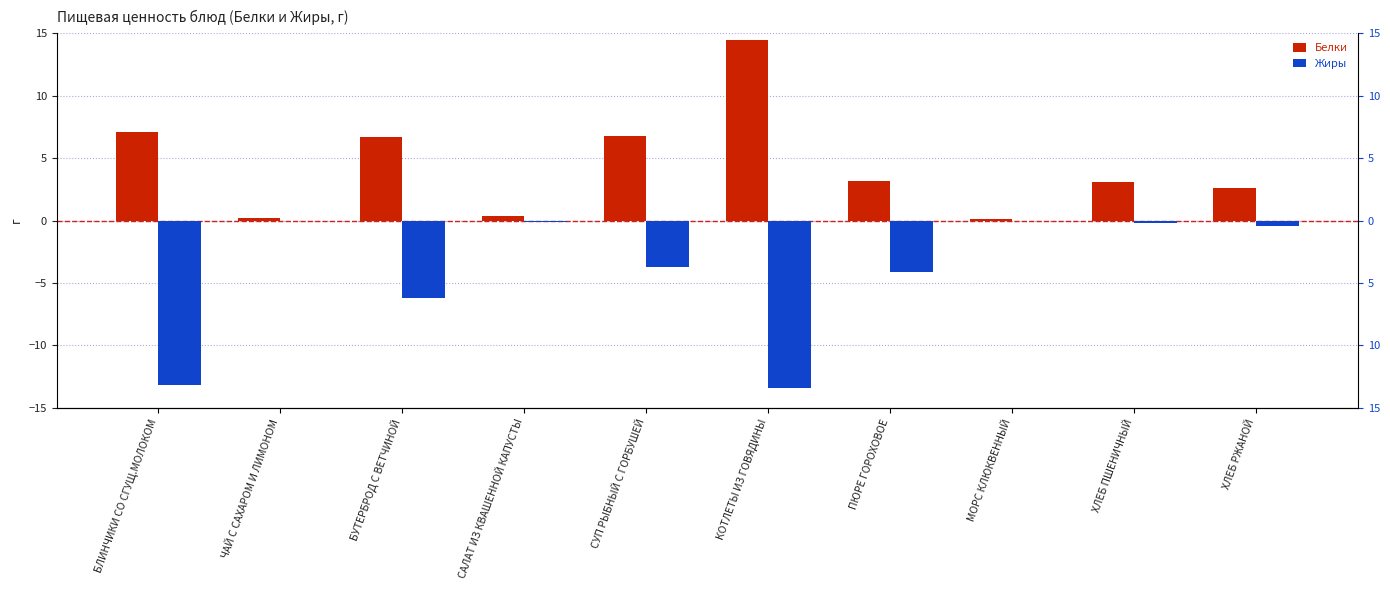

What are all the series names shown in the legend?

Белки, Жиры